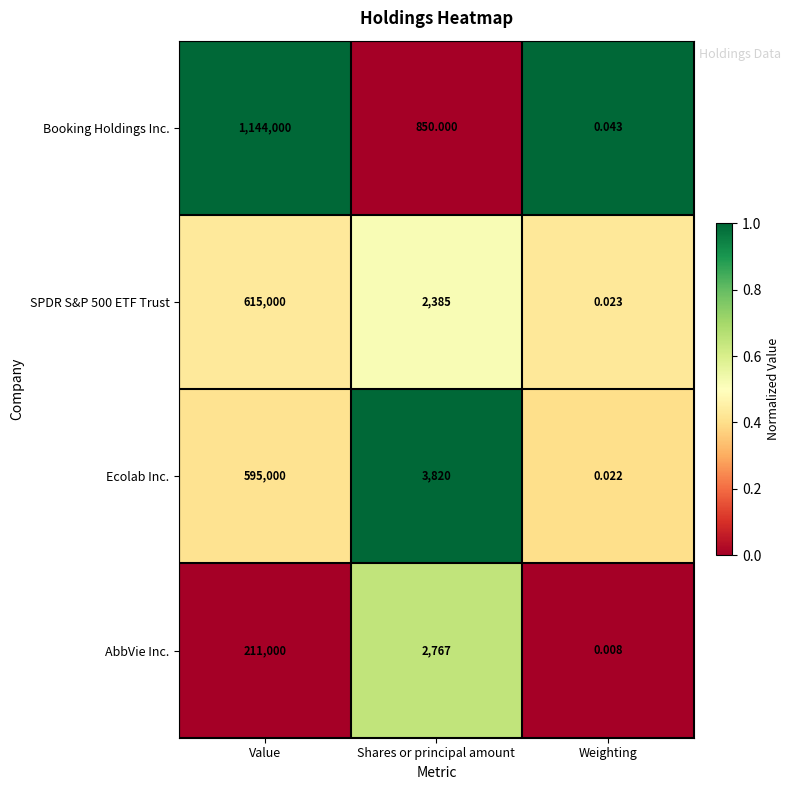

Which series changed the most between Shares or principal amount and Weighting?

Ecolab Inc.